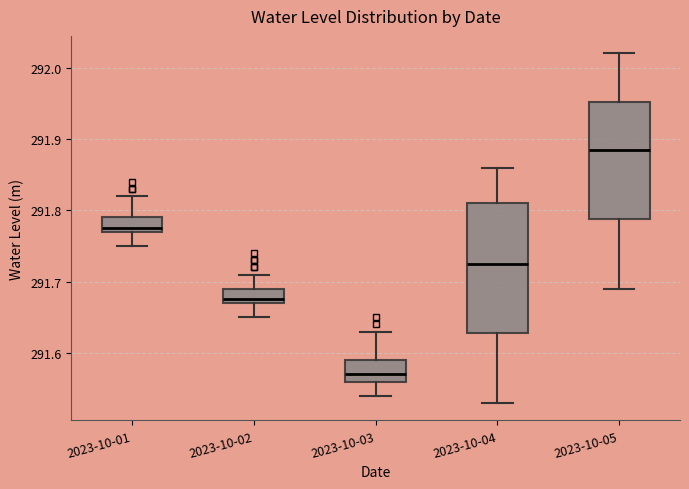

Which box has the highest median line?

2023-10-05